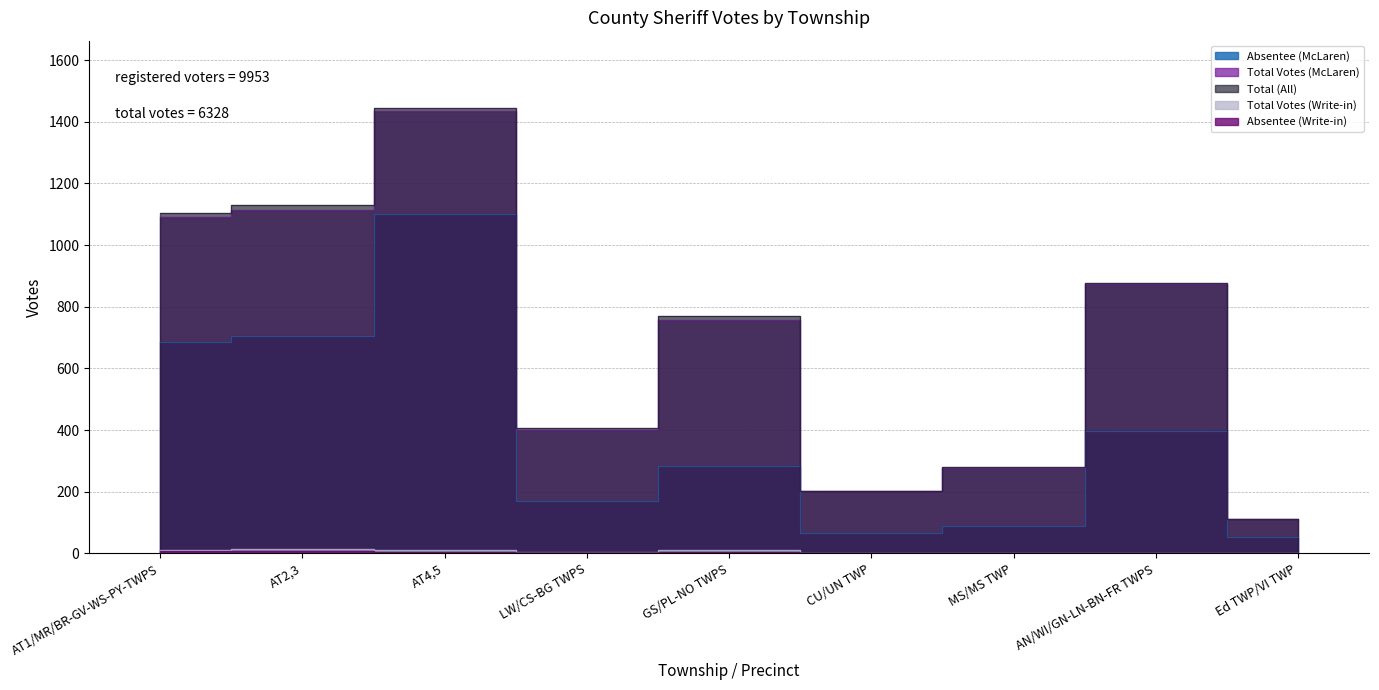

What are all the series names shown in the legend?

Absentee (McLaren), Total Votes (McLaren), Total (All), Total Votes (Write-in), Absentee (Write-in)